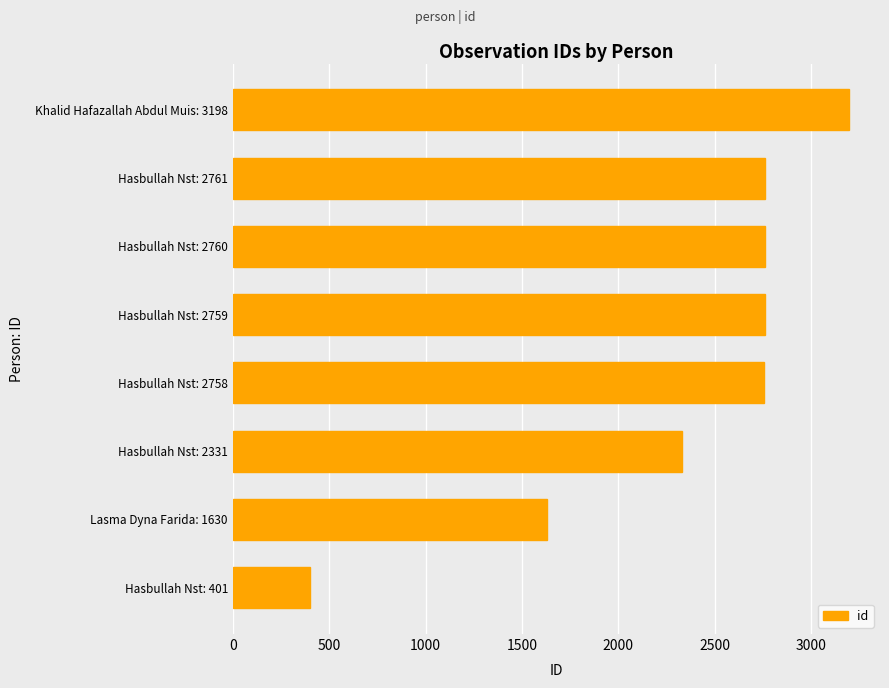

What is the change in value from Hasbullah Nst: 2761 to Khalid Hafazallah Abdul Muis: 3198?

+437